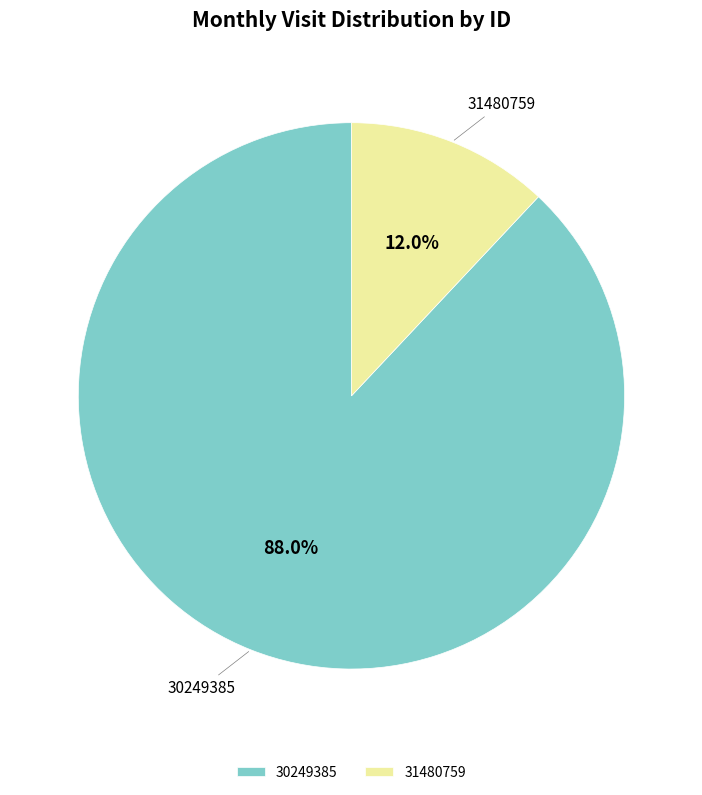

Is it true that 31480759 is 12% of the pie?

True